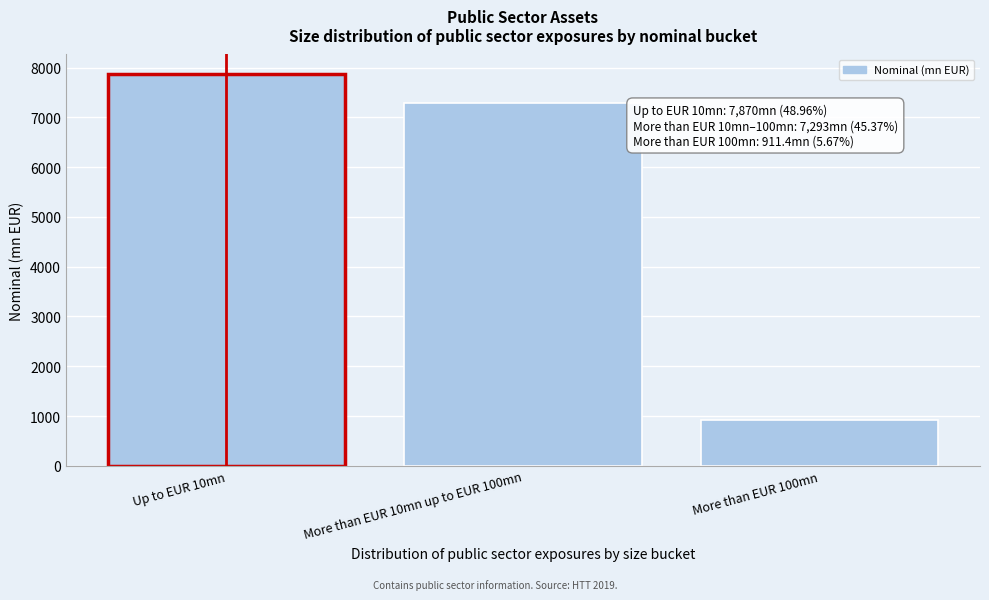

Reading left to right, what are all the values shown in this chart?

Up to EUR 10mn=7870.0	More than EUR 10mn up to EUR 100mn=7293.0	More than EUR 100mn=911.4